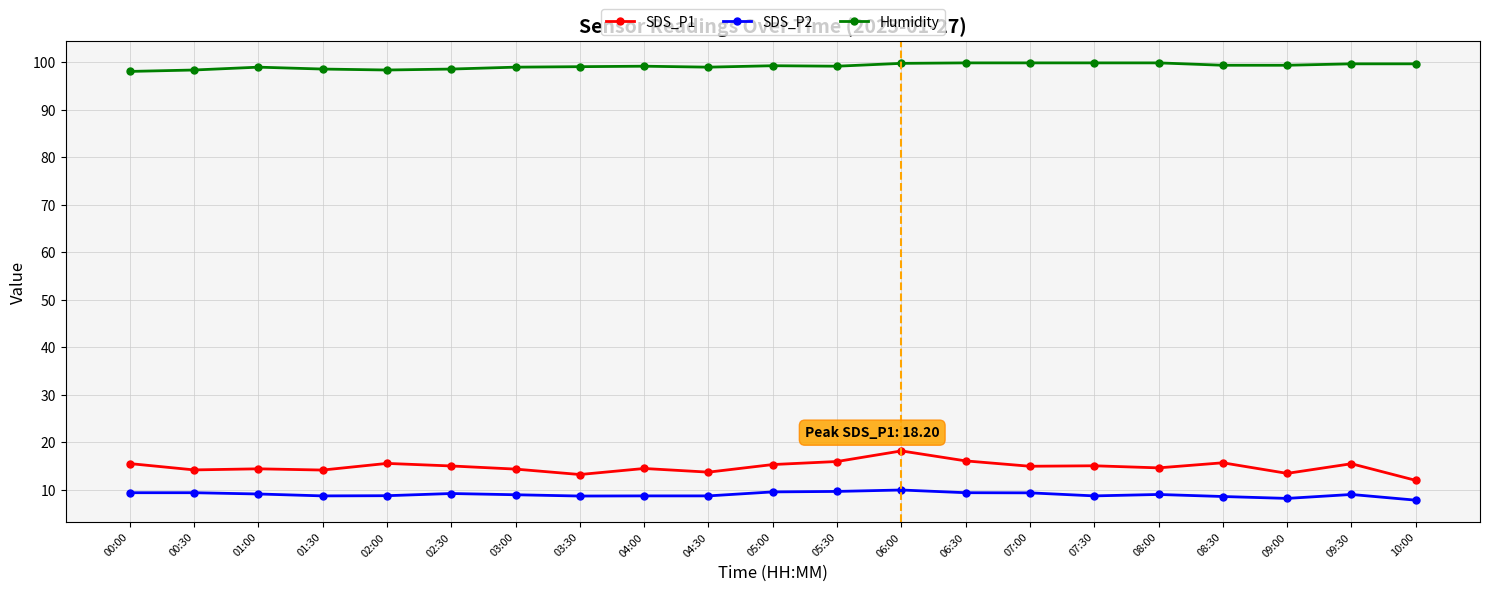

At 10:00, list the series in order from largest to smallest.

Humidity, SDS_P1, SDS_P2